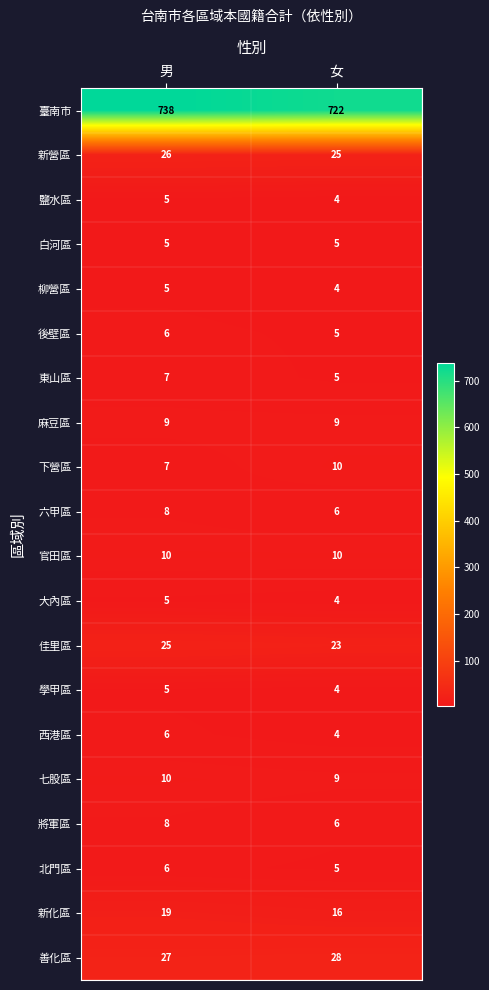

What is the sum of the 柳營區 values at 女 and 男?

9